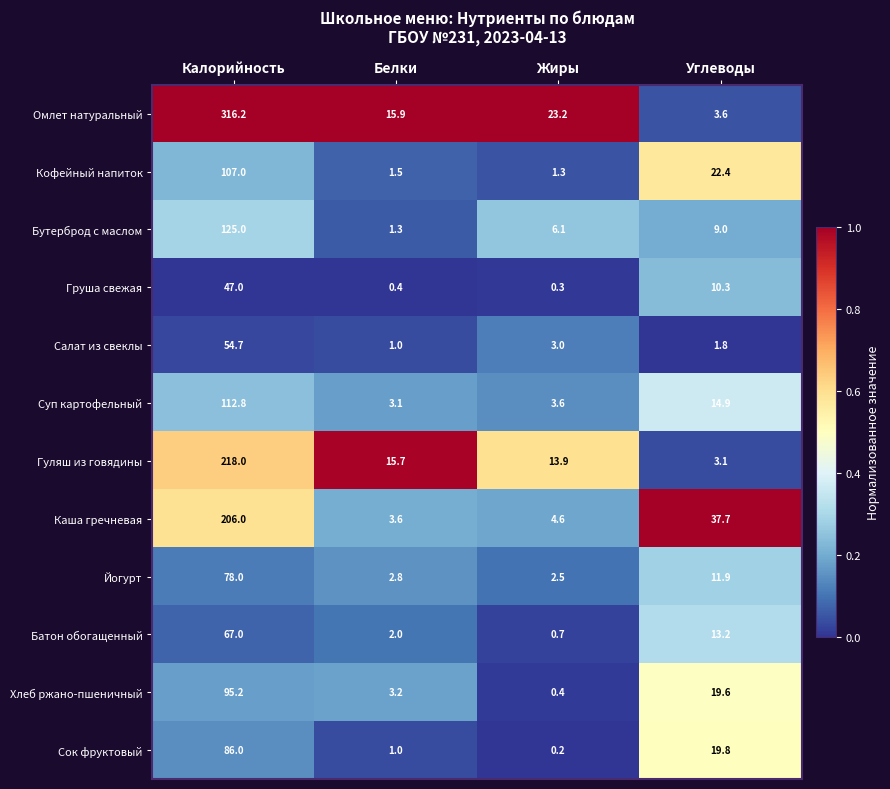

Which series has the largest total across all categories?

Омлет натуральный